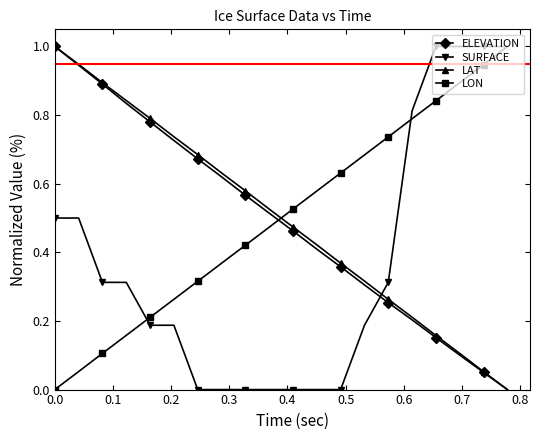

Does the chart have visible grid lines?

No